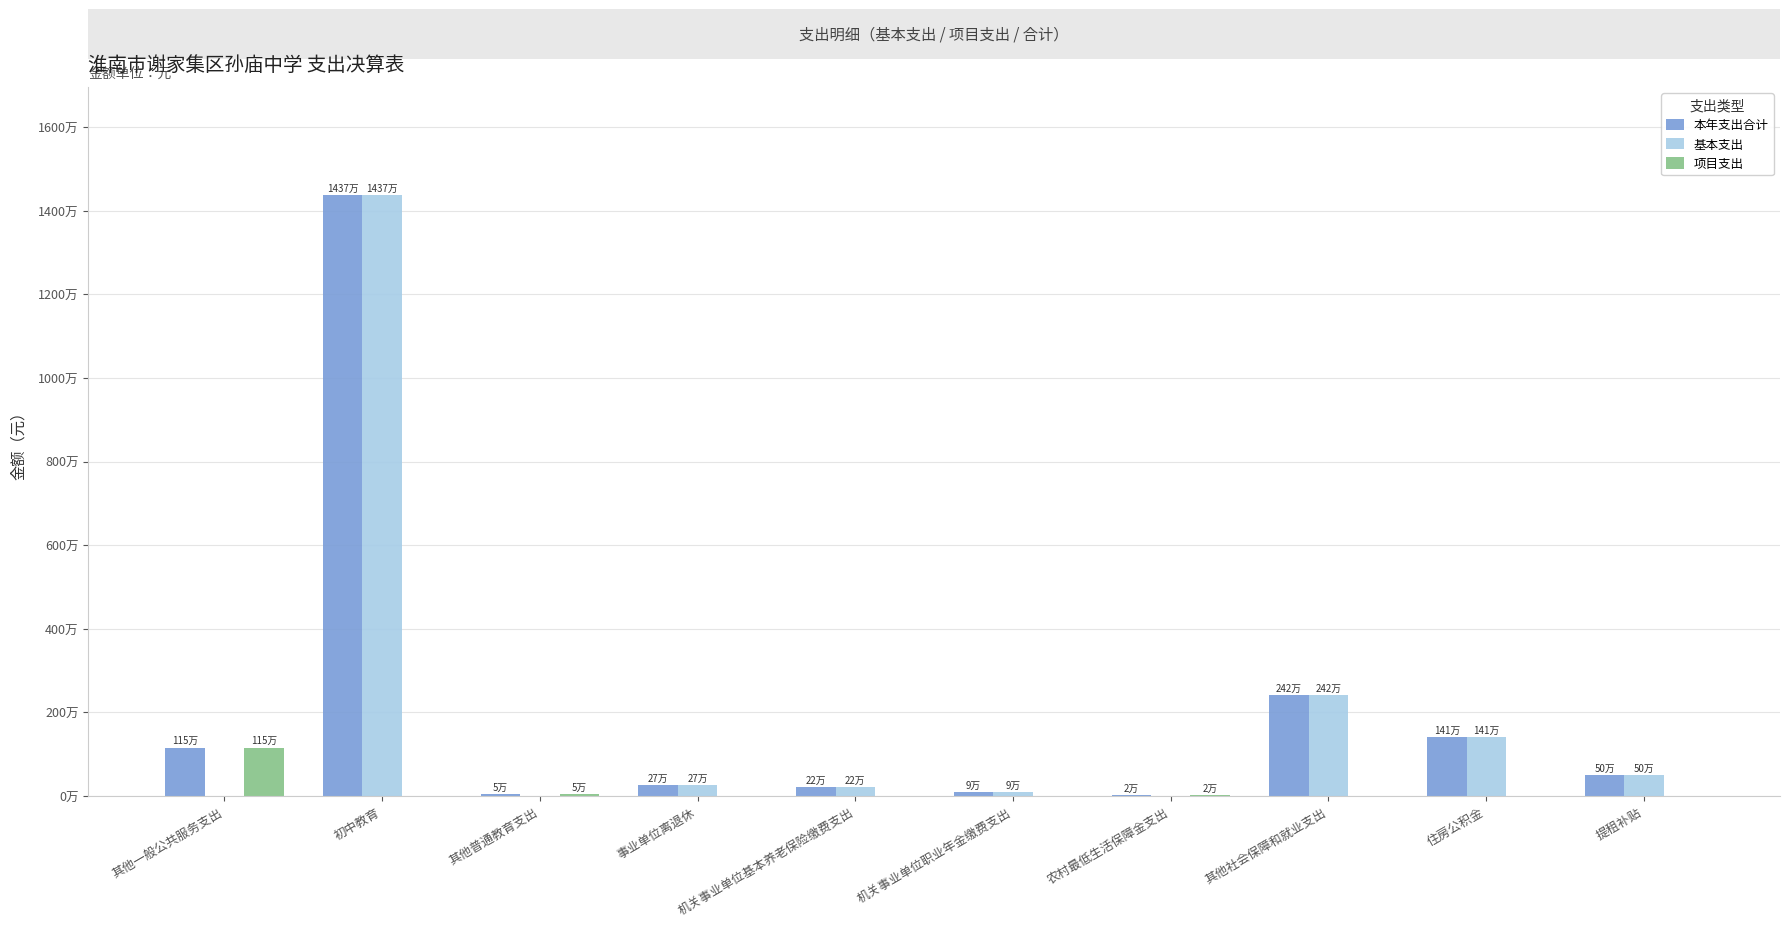

What are all the series names shown in the legend?

本年支出合计, 基本支出, 项目支出